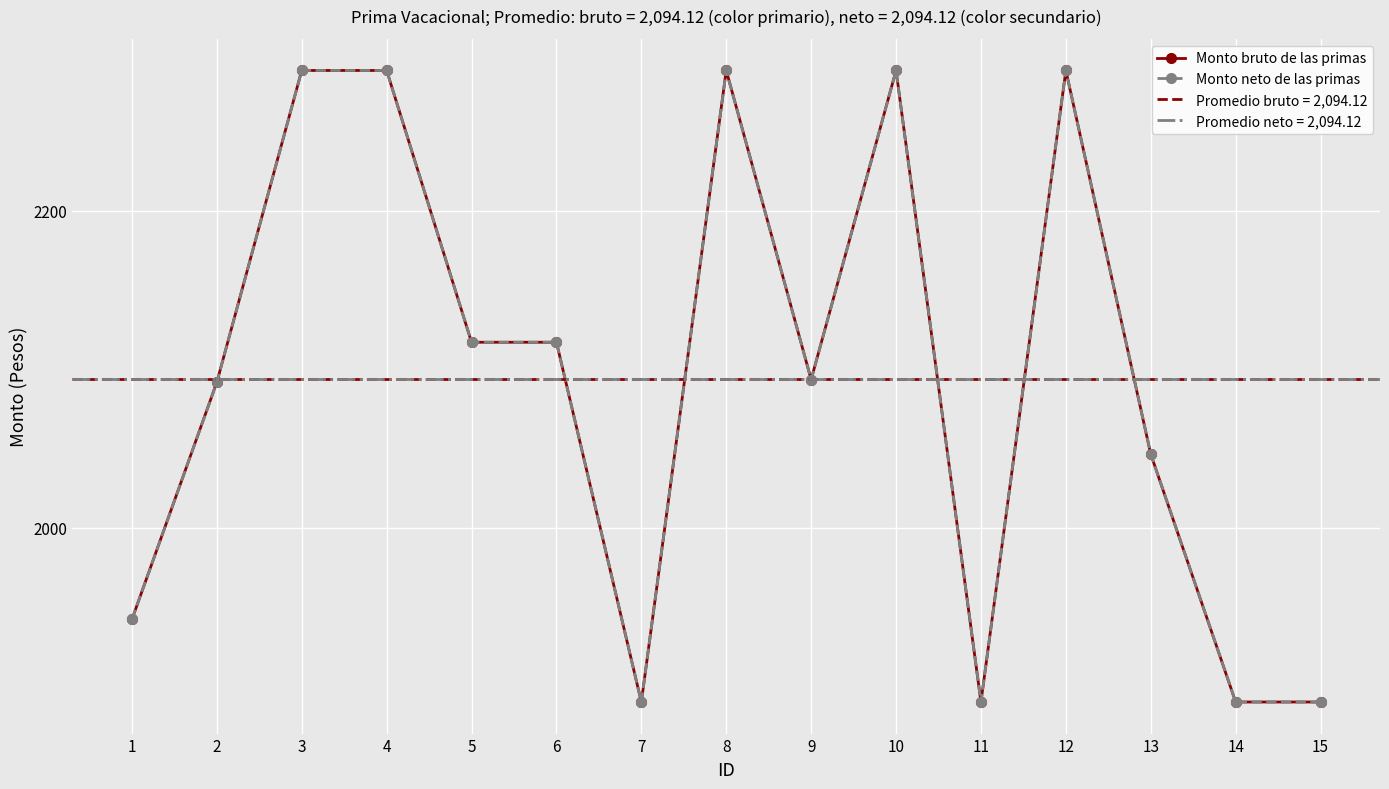

At which label is Monto bruto de las primas closest to 2089?

2